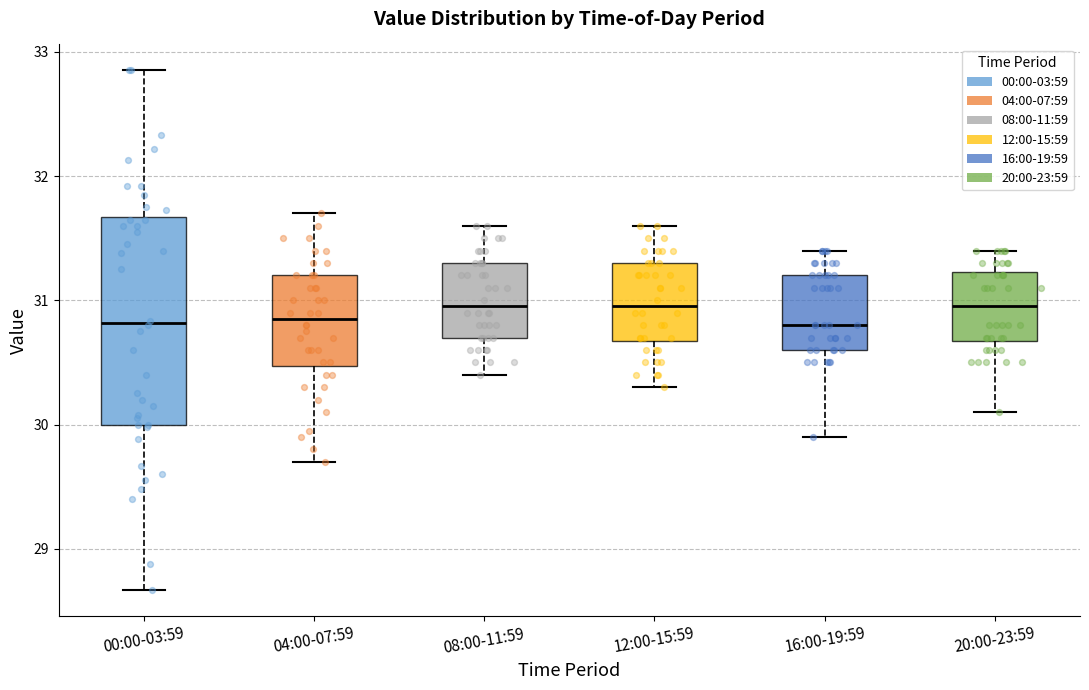

Reading left to right, read every box against the y-axis: the position of its median line, the range the box covers, and the ends of its whiskers. The values are not printed on the chart, so give them approximately, as read against the axis.

00:00-03:59: median 30.8, box 30.0 to 31.7, whiskers 28.7 to 32.9
04:00-07:59: median 30.9, box 30.5 to 31.2, whiskers 29.7 to 31.7
08:00-11:59: median 31.0, box 30.7 to 31.3, whiskers 30.4 to 31.6
12:00-15:59: median 31.0, box 30.7 to 31.3, whiskers 30.3 to 31.6
16:00-19:59: median 30.8, box 30.6 to 31.2, whiskers 29.9 to 31.4
20:00-23:59: median 31.0, box 30.7 to 31.2, whiskers 30.1 to 31.4